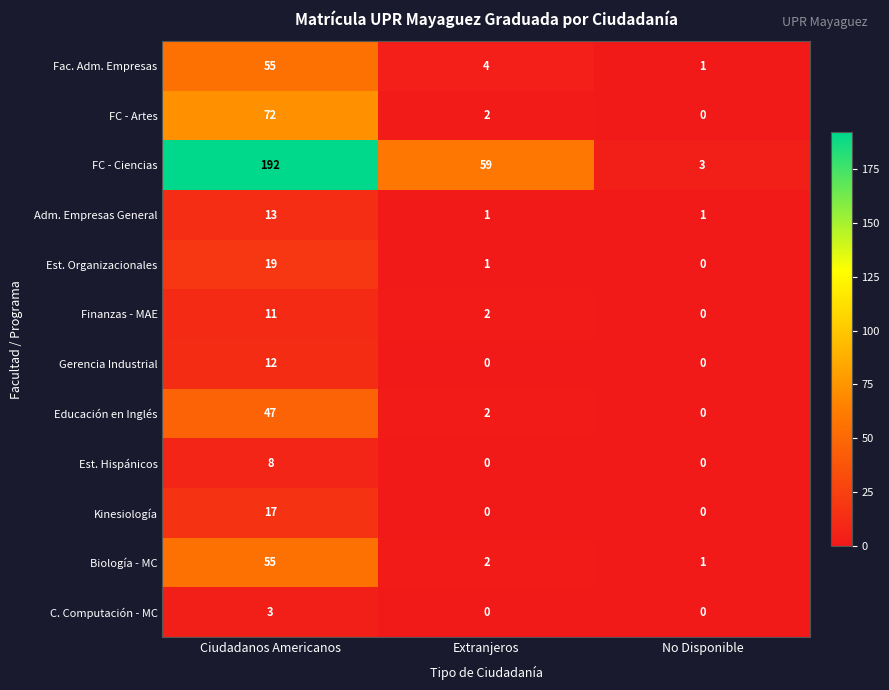

Which series changed the most between Ciudadanos Americanos and Extranjeros?

FC - Ciencias